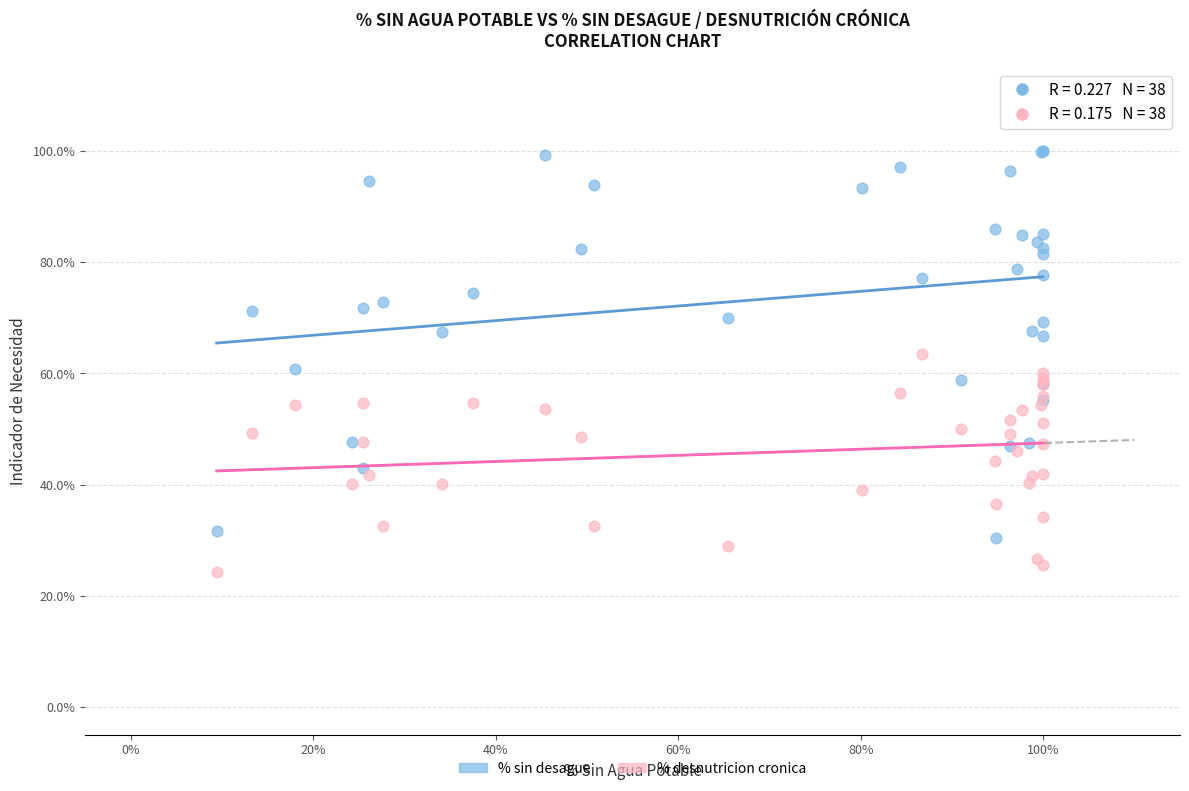

Which series has the widest spread of Y values?

% sin desague